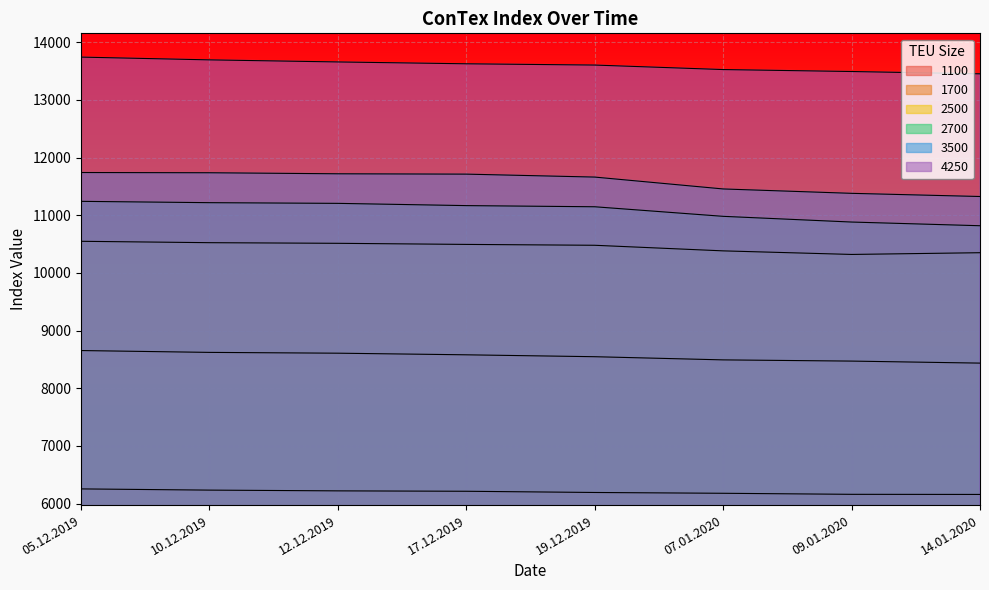

How many lines are shown in the chart?

6